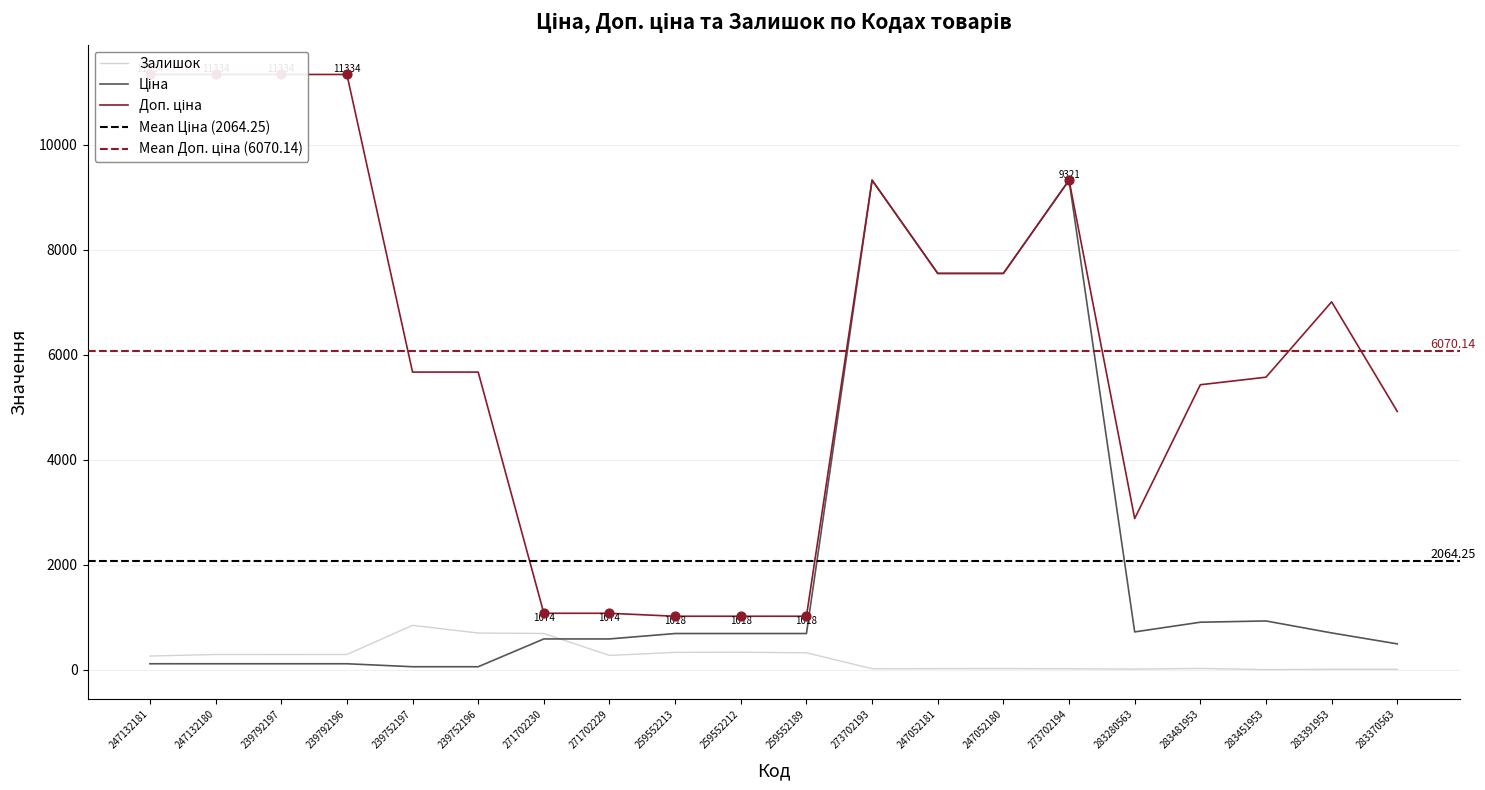

Is the value of Ціна at 239792196 greater than the value of Доп. ціна at 247052180?

No